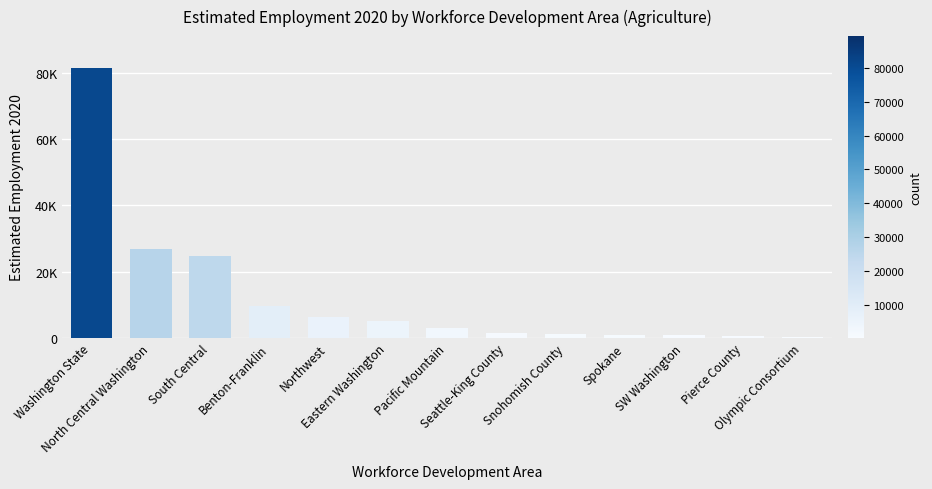

The chart shows a value of 396 at SW Washington. True or false?

False